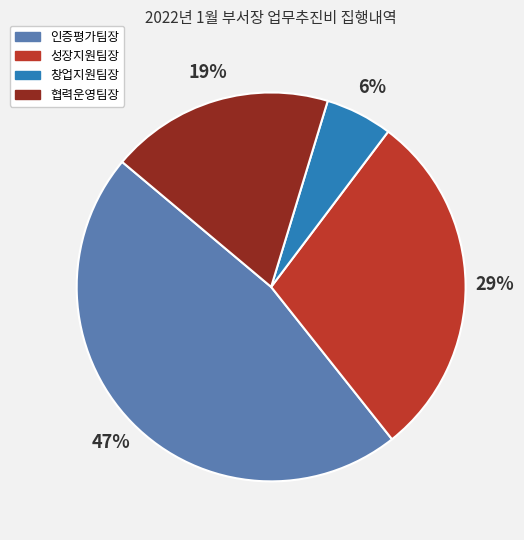

Is the sum of 성장지원팀장 and 협력운영팀장 greater than half?

No